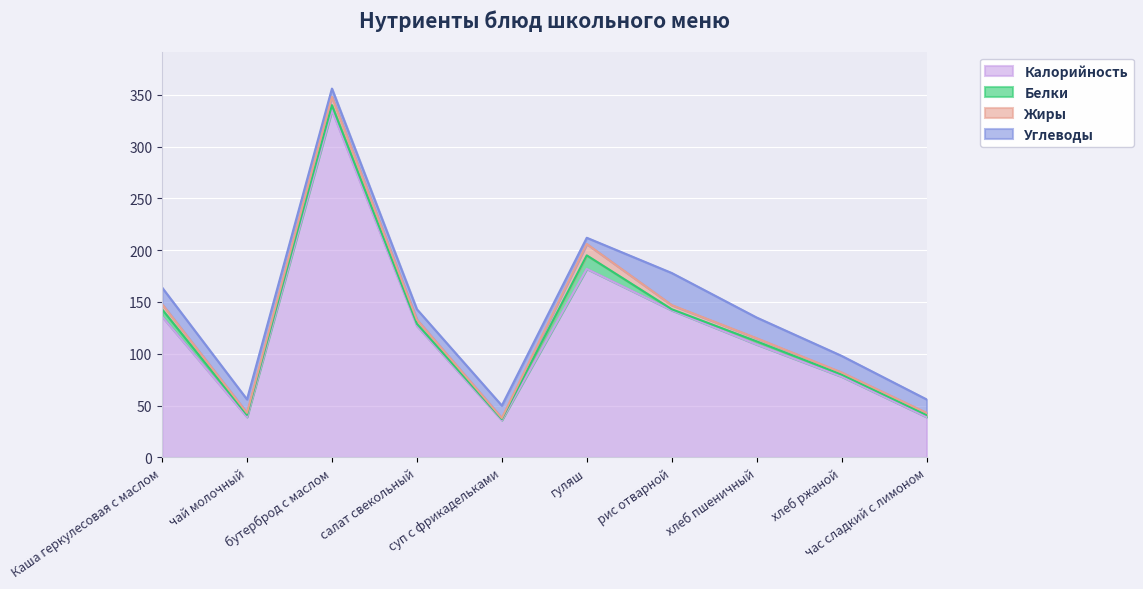

How many lines are shown in the chart?

4